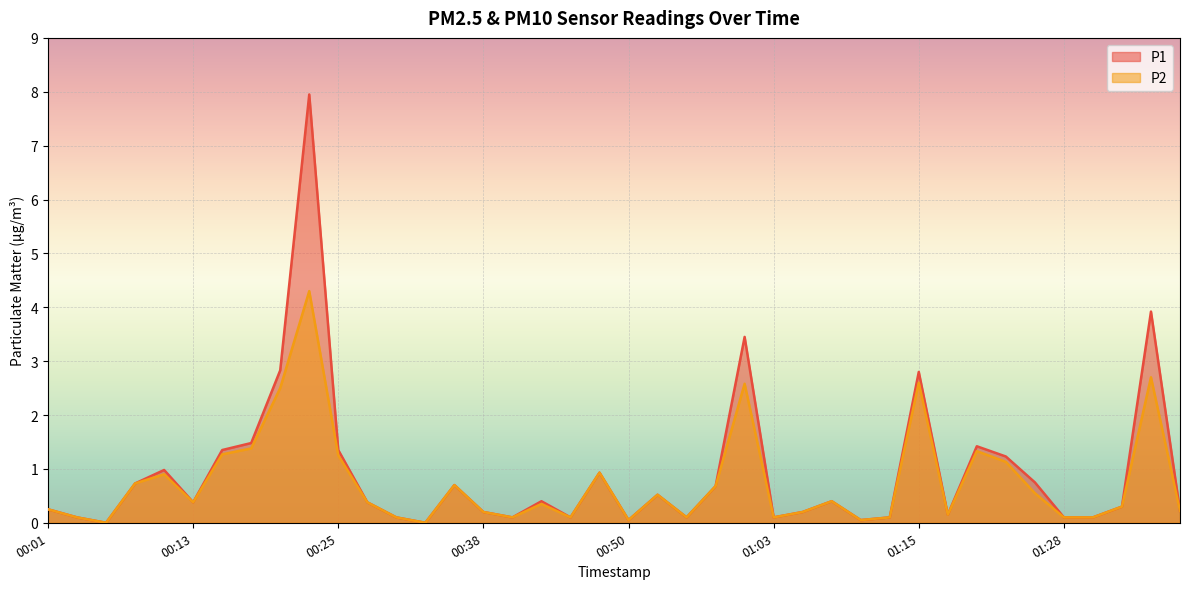

True or false: P2 and P1 intersect in this chart.

False